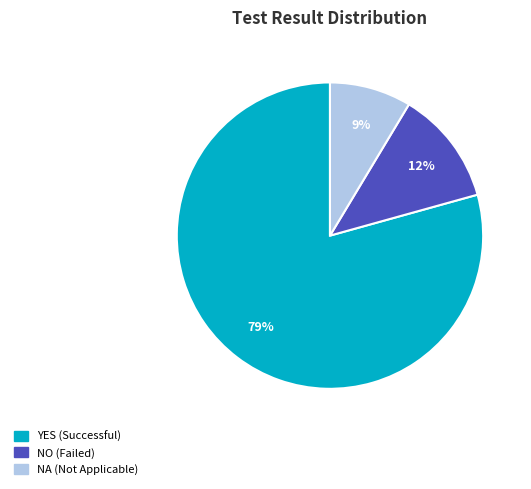

Is YES the majority of the pie?

Yes